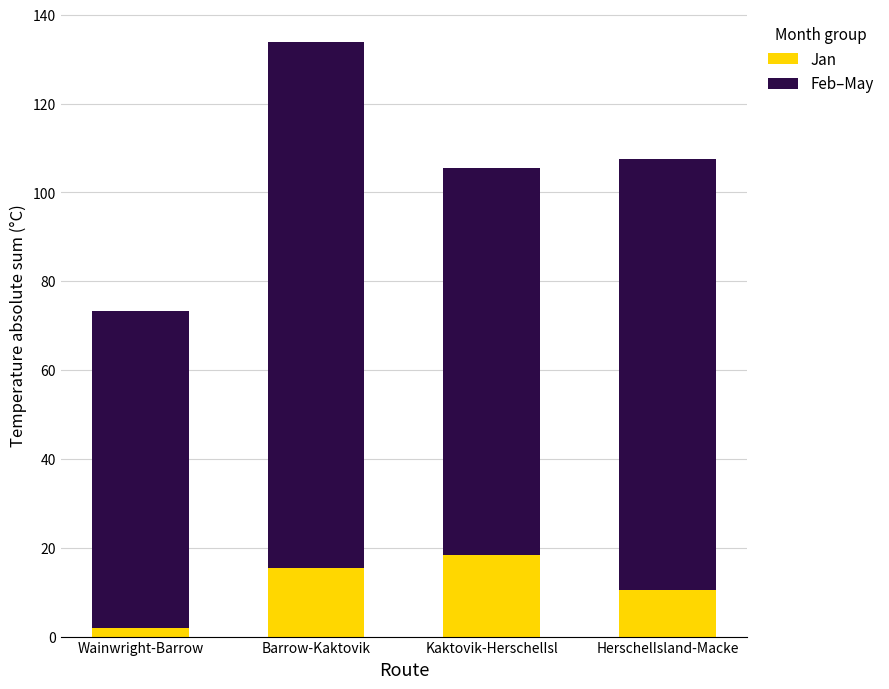

What is the sum of all Jan values?

46.3